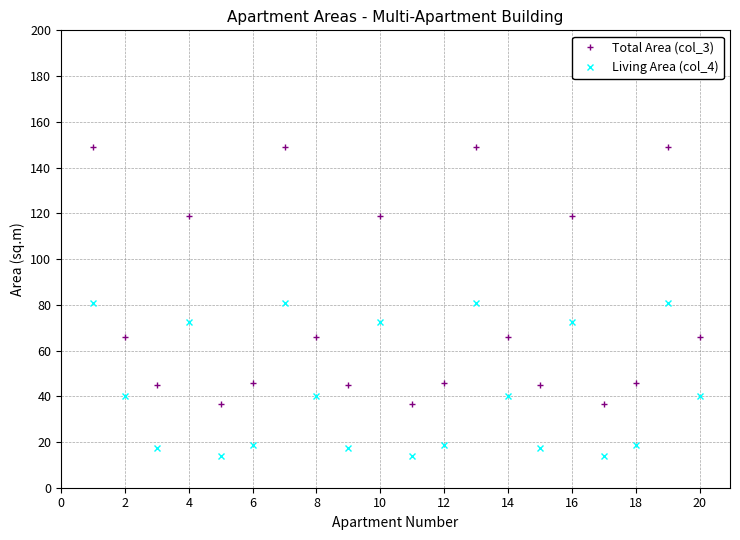

What is the maximum value shown in the chart?

149.1